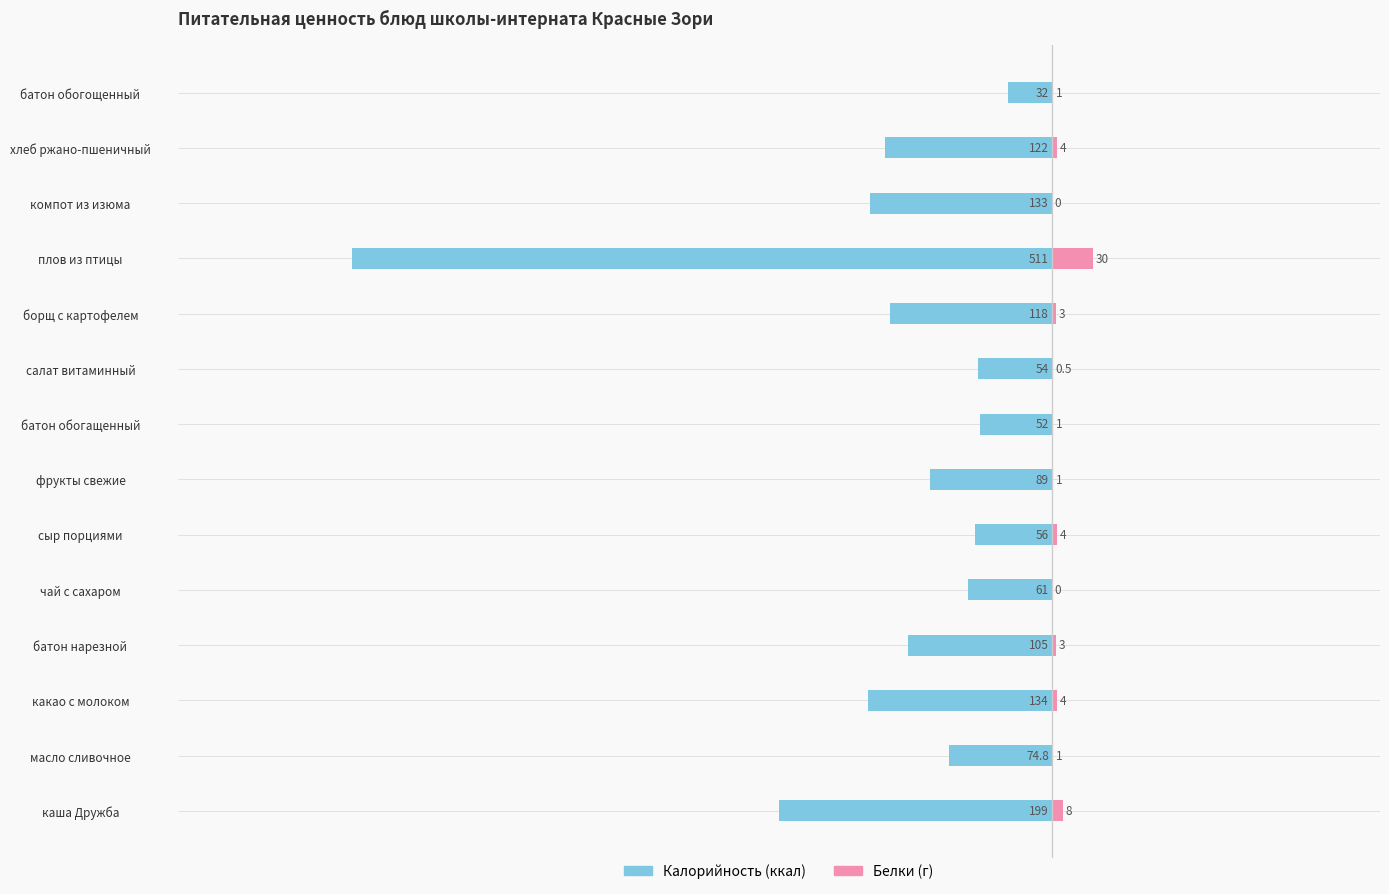

Count the number of categories in the chart.

14